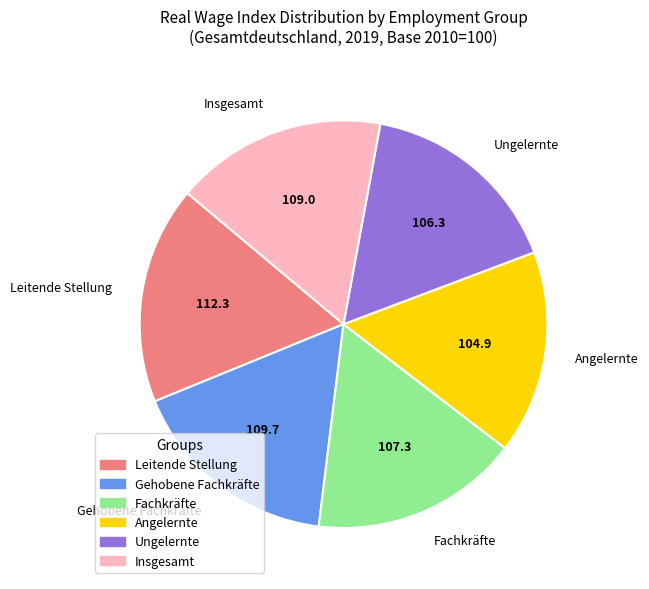

Do Ungelernte and Fachkräfte together represent more than half of the pie?

No